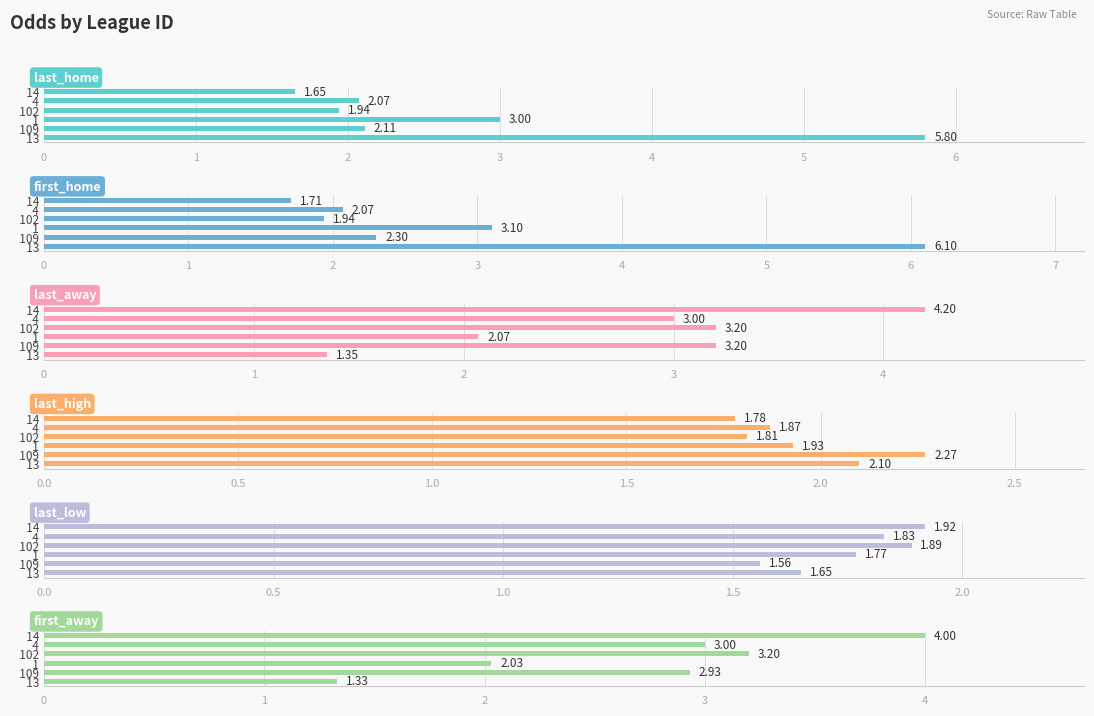

What is the greatest value displayed?

6.1